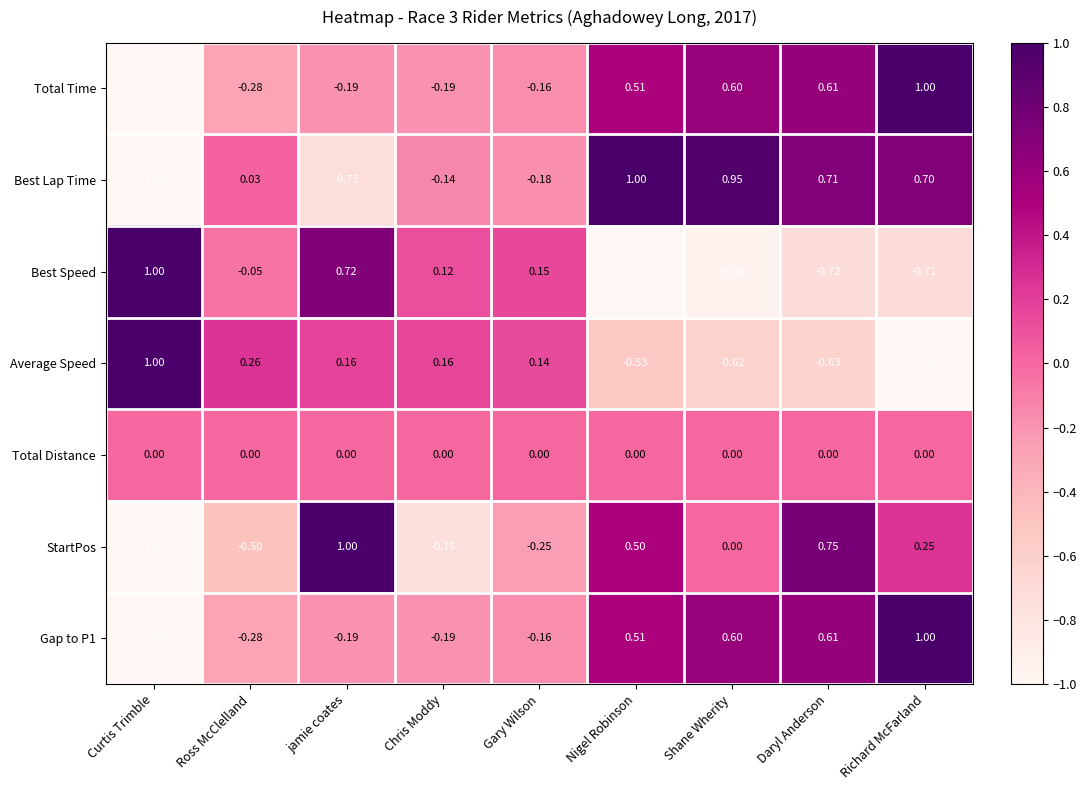

What is the minimum value shown in the chart?

-1.0